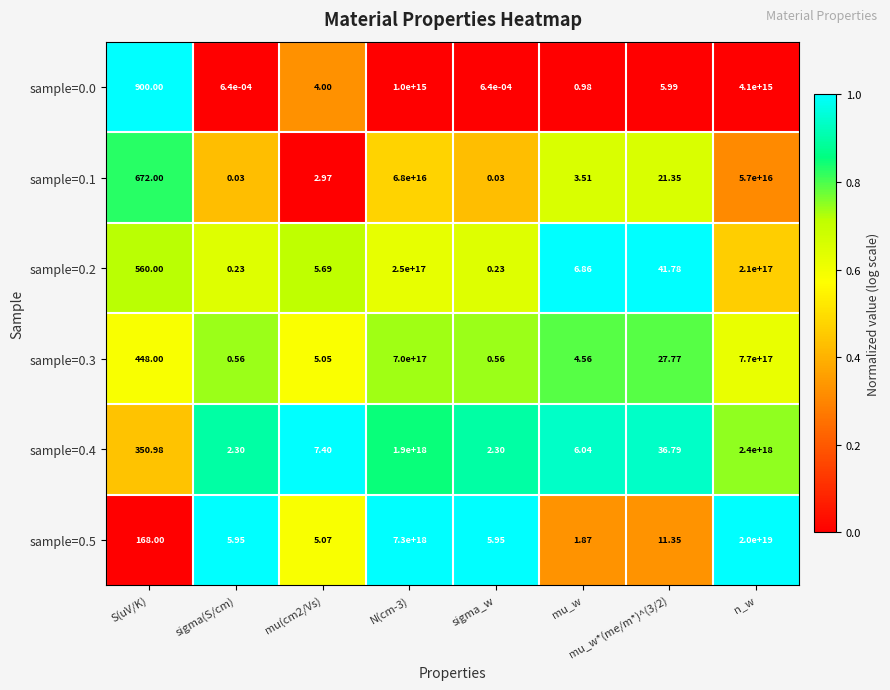

Which category has the highest value in the sample=0.4 series?

n_w